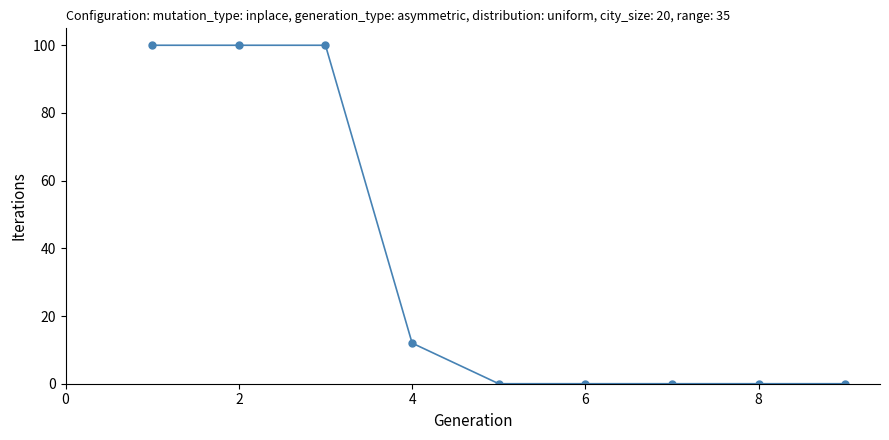

Reading left to right, list all the values displayed in this chart.

100	100	100	12	0	0	0	0	0